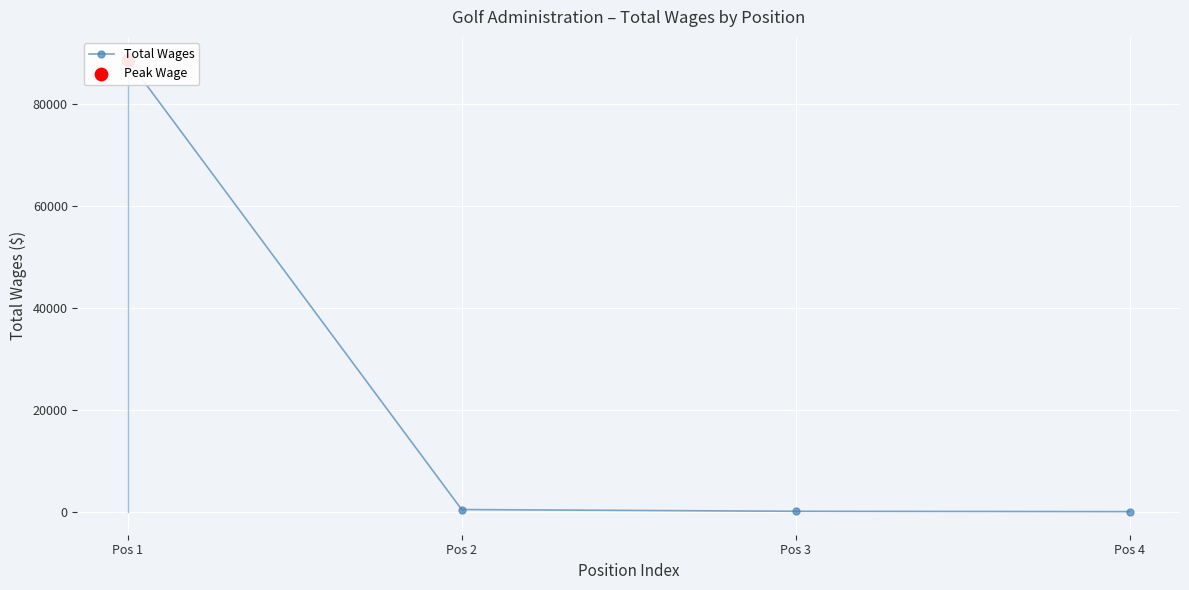

Which has a higher value, Pos 4 or Pos 2?

Pos 2